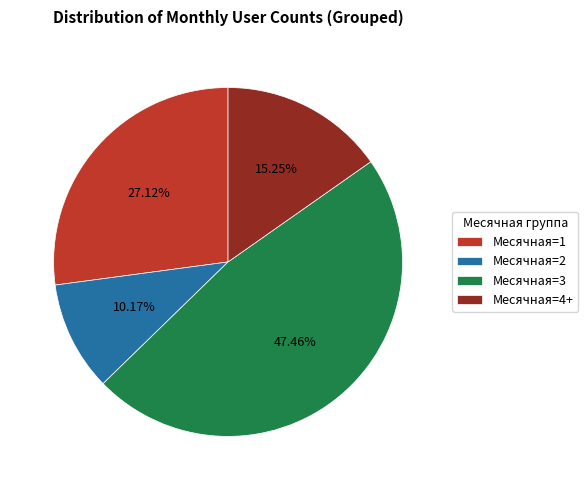

To the nearest percent, what is the difference between the largest and smallest slice percentages?

37%